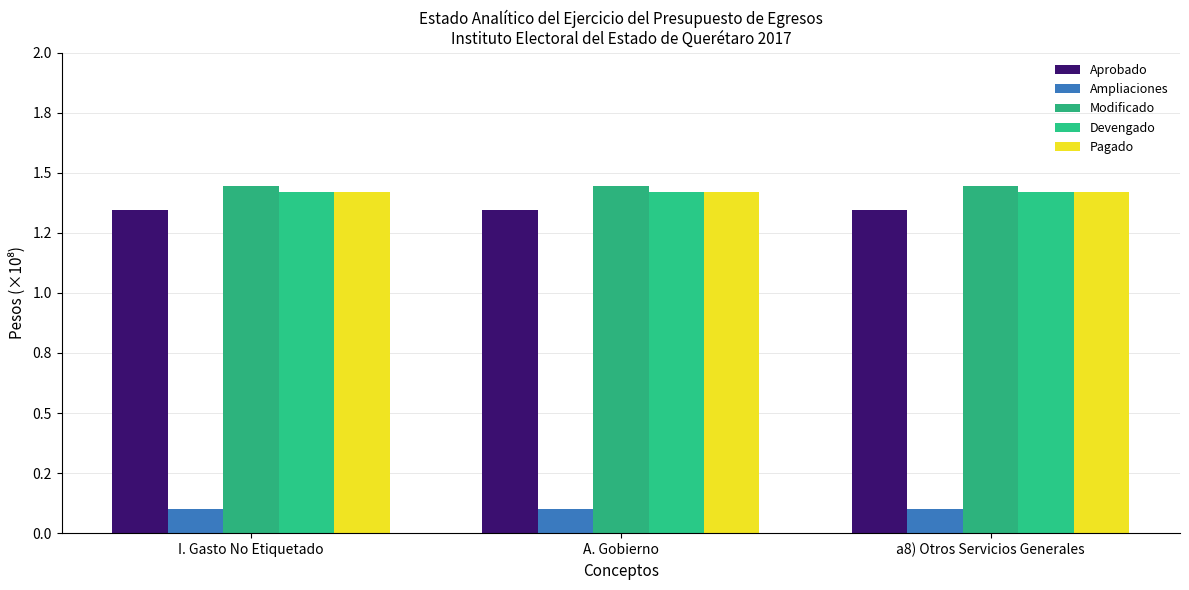

Are the bars grouped side by side (vs. stacked)?

Yes